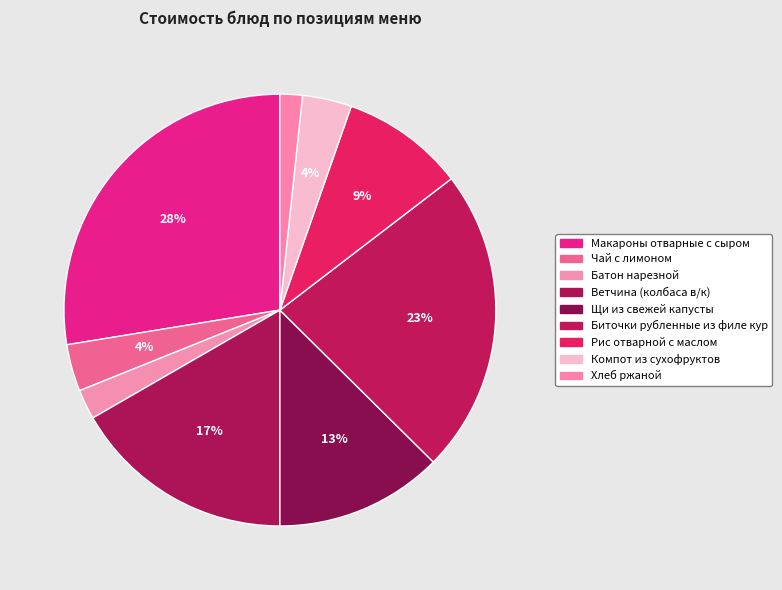

How many segments does this pie chart have?

9